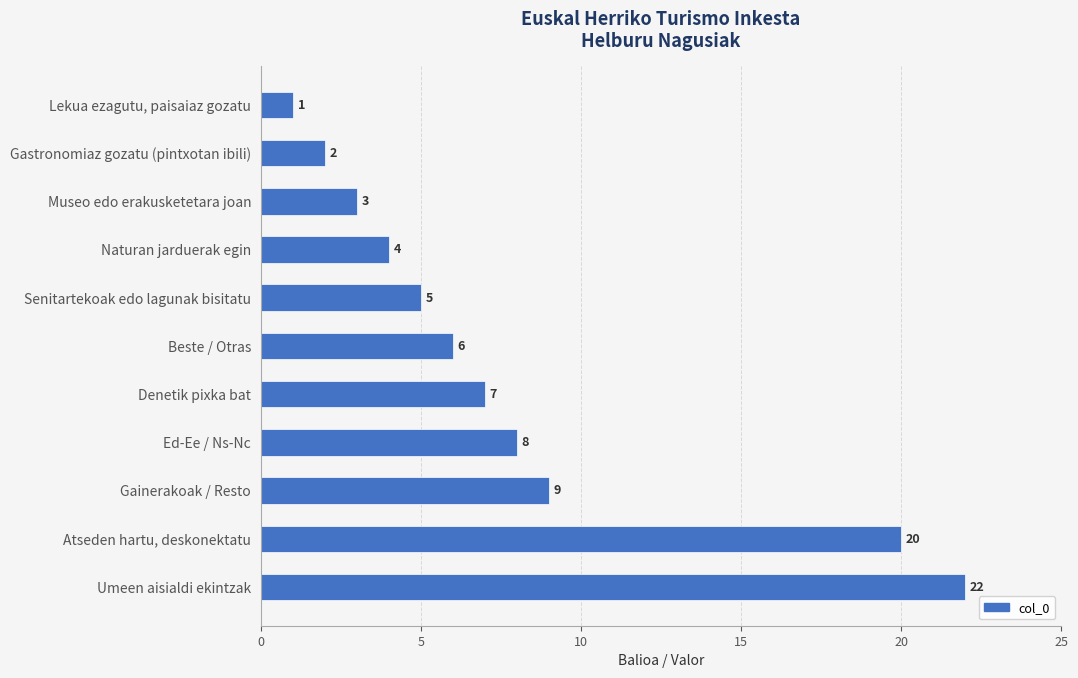

Rank the categories by value from lowest to highest.

Lekua ezagutu, paisaiaz gozatu, Gastronomiaz gozatu (pintxotan ibili), Museo edo erakusketetara joan, Naturan jarduerak egin, Senitartekoak edo lagunak bisitatu, Beste / Otras, Denetik pixka bat, Ed-Ee / Ns-Nc, Gainerakoak / Resto, Atseden hartu, deskonektatu, Umeen aisialdi ekintzak